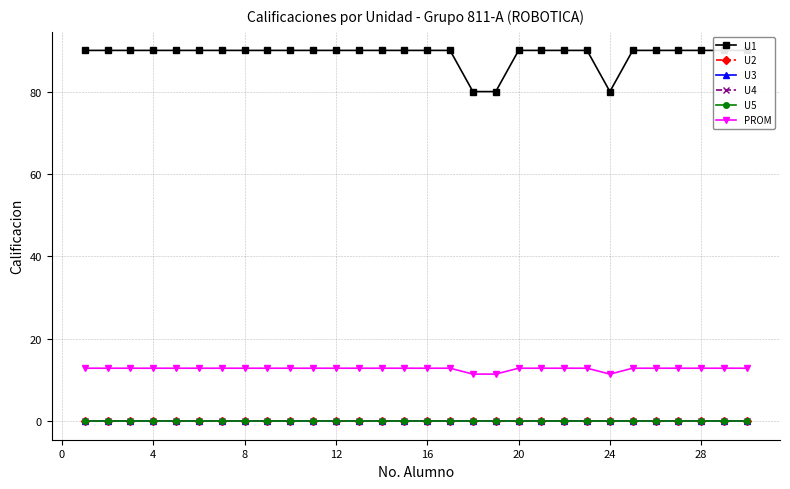

Does the chart have visible grid lines?

Yes